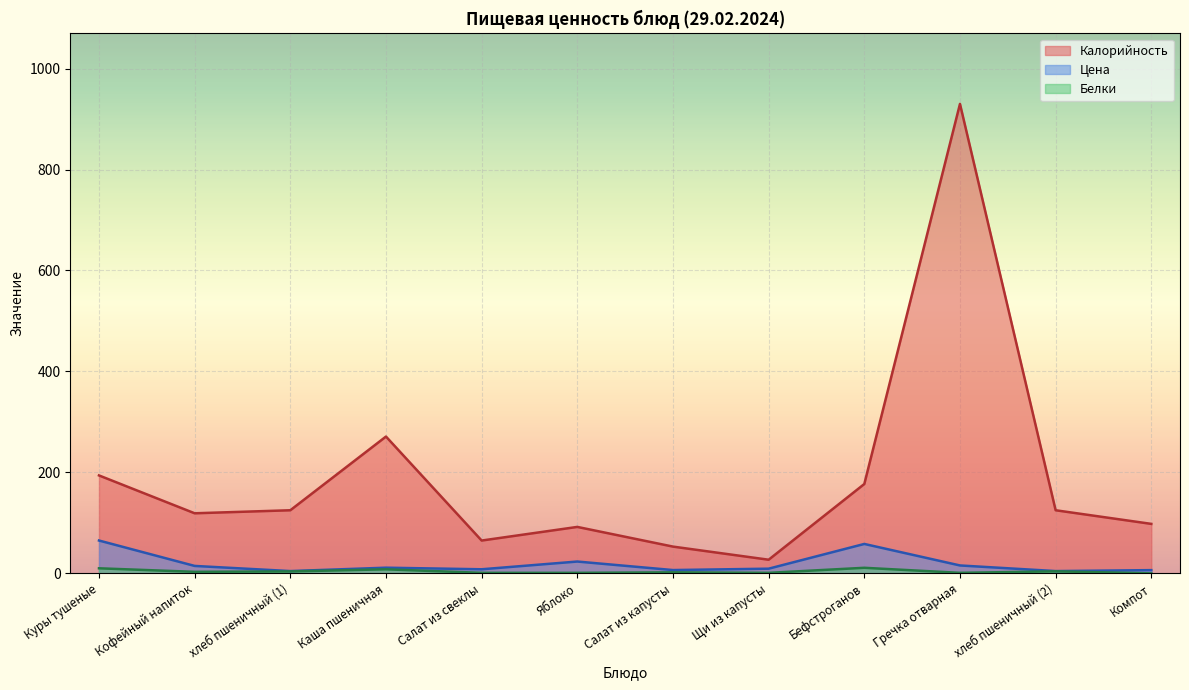

True or false: Калорийность has a value of 49.1 at Яблоко.

False